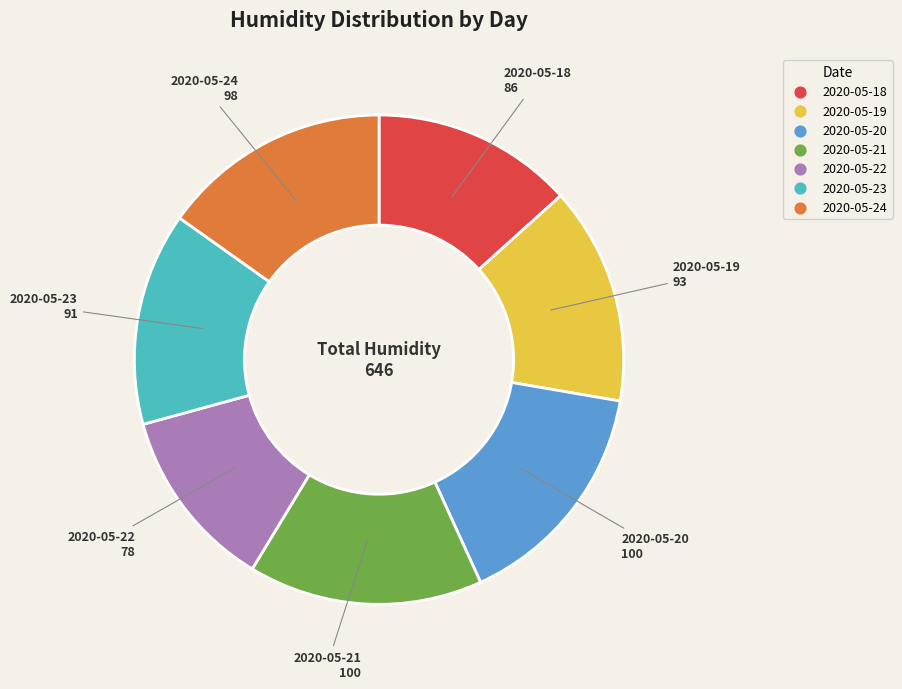

Approximately how many times larger is the value at 2020-05-18 compared to 2020-05-19?

0.9